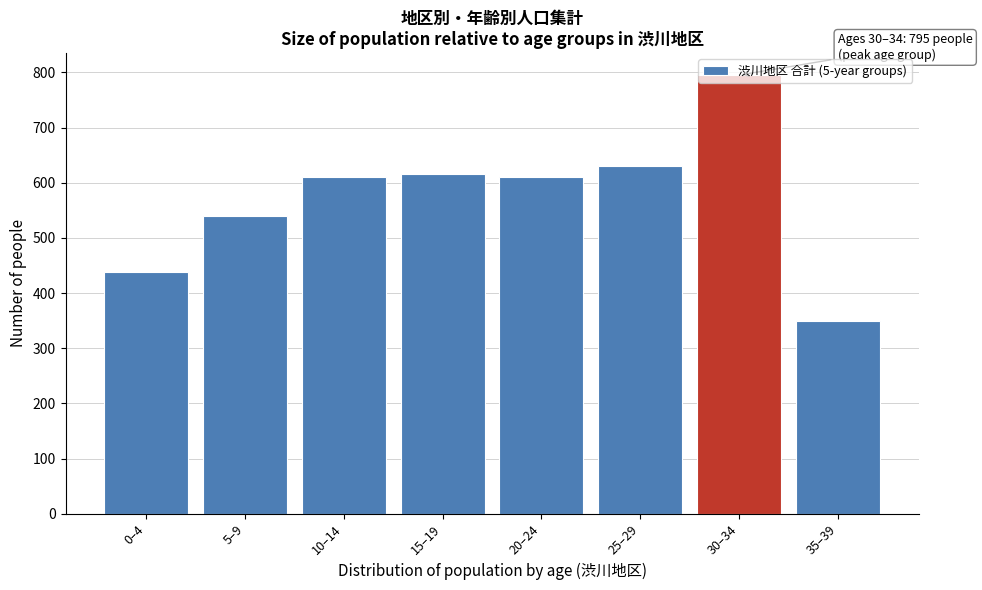

True or false: the data shows 461 at 30–34.

False